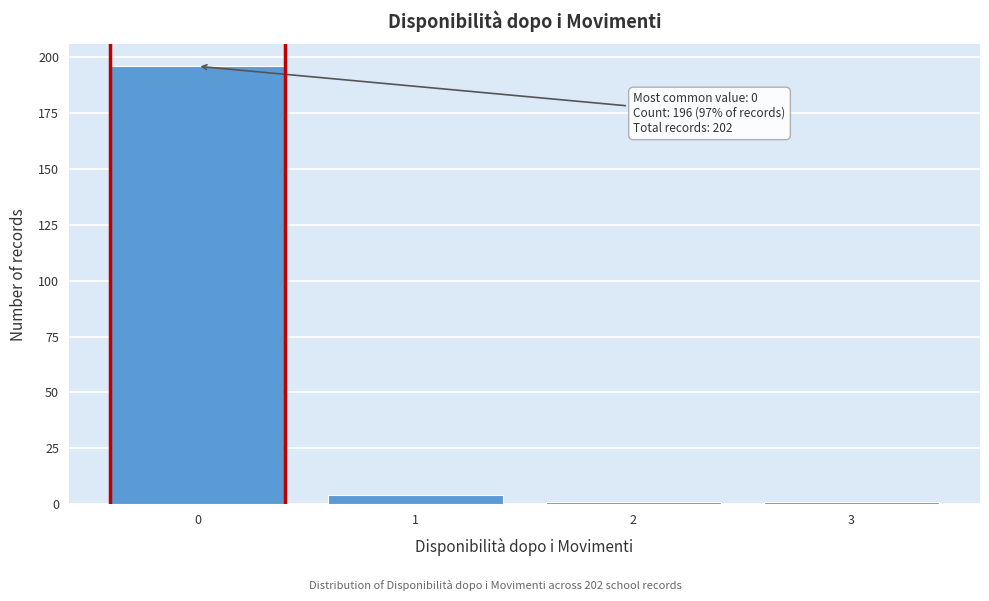

Reading left to right, what are all the values shown in this chart?

196	4	1	1